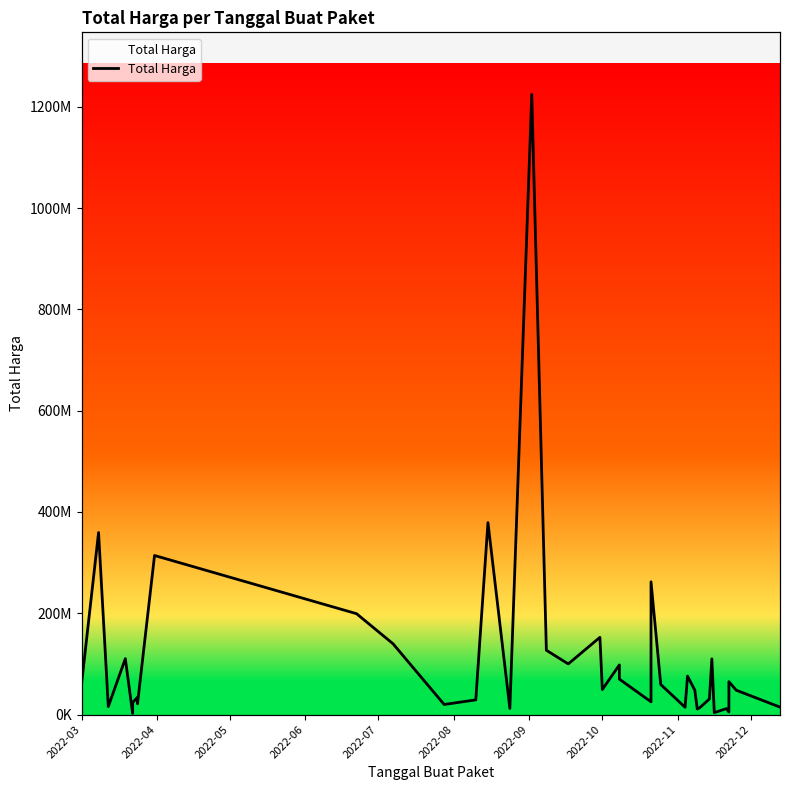

Reading left to right, list all the values displayed in this chart.

6936000	59935000	359500000	15787200	110389990	2395750	23680800	34132505	27720000	21231000	314121780	199200000	139800000	19950000	29000000	379075000	12000000	1224682000	127000000	100000000	152477000	49478000	98000000	70000000	25200000	262118150	59375000	14400000	75920000	48140000	11100000	13442000	30800000	110000000	3825000	11800000	5093000	65000000	48140000	14750000